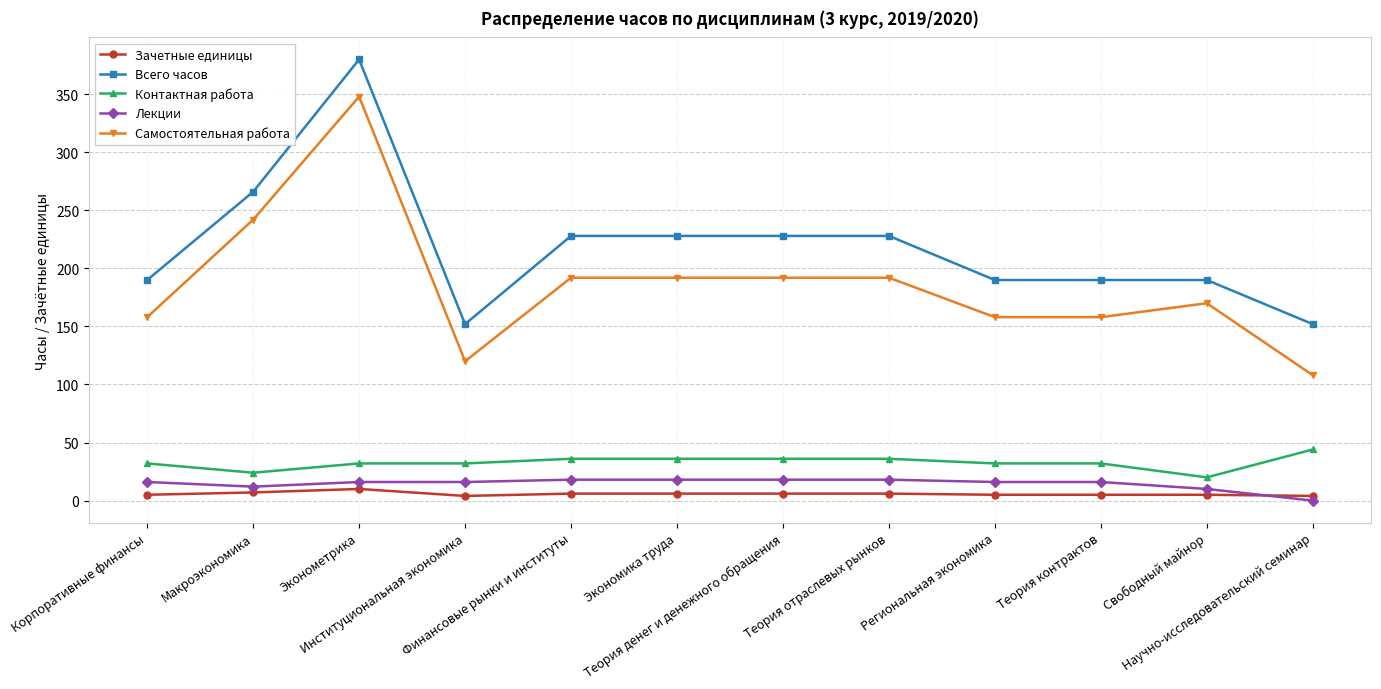

What is the average value of the Самостоятельная работа series?

186